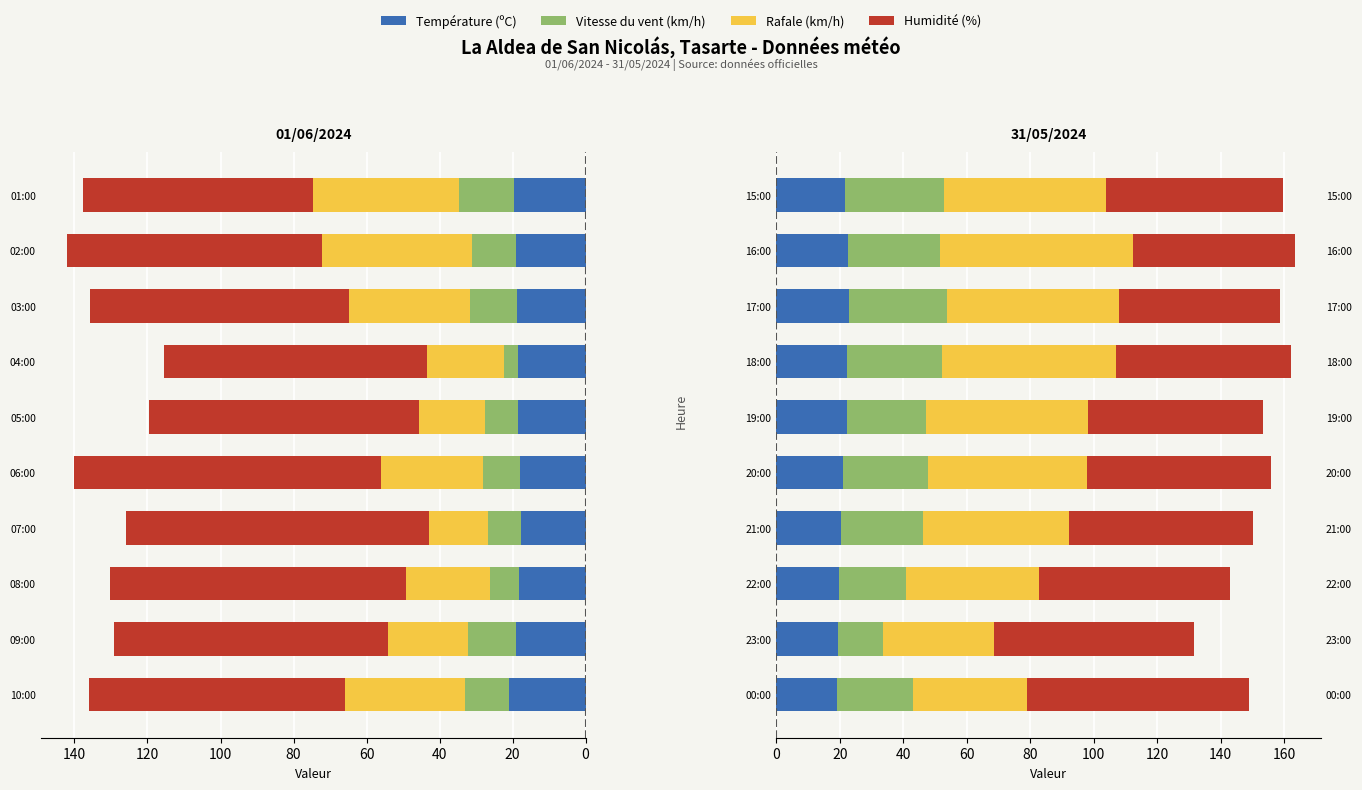

Which series changed the most between 22:00 and 19:00?

Rafale (km/h)